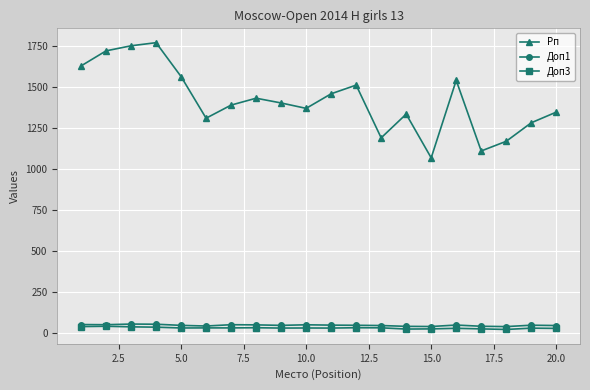

How many lines are shown in the chart?

3